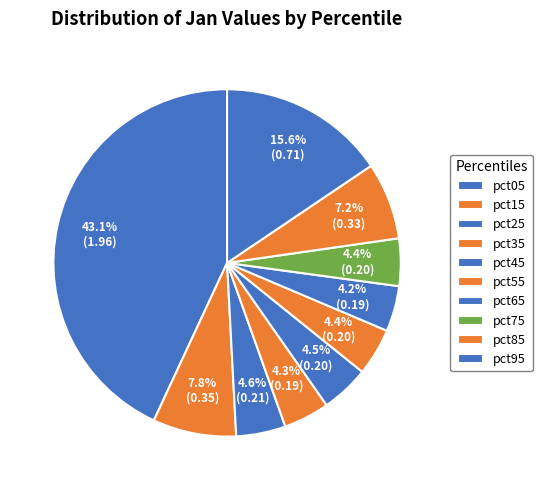

Is there a majority slice in this chart?

No